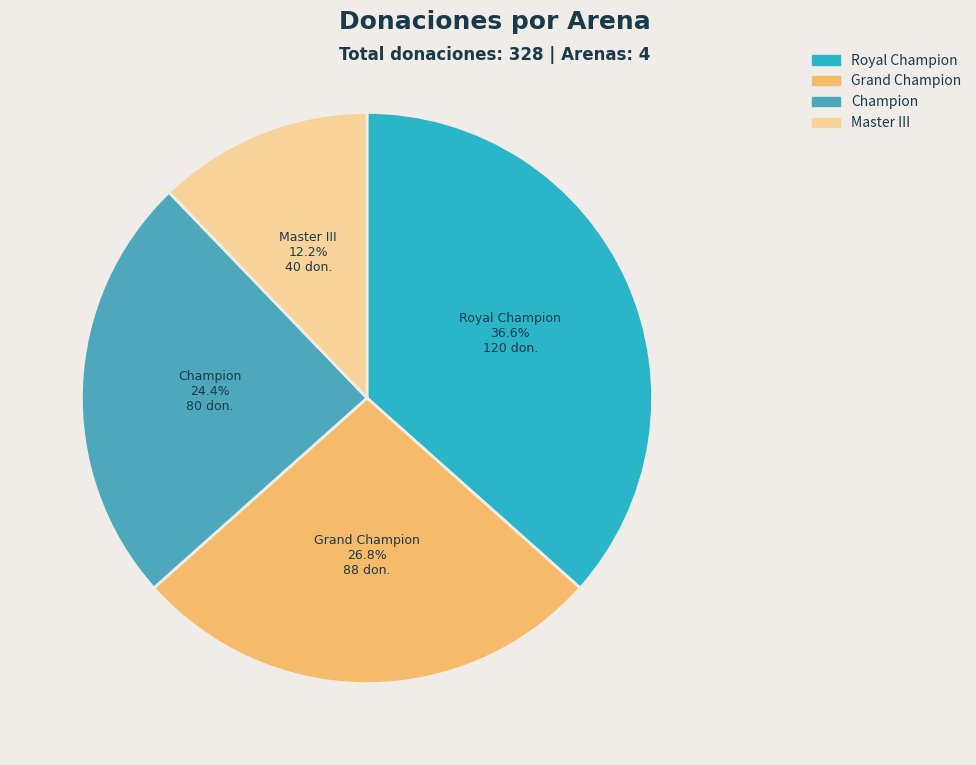

Approximately how many times larger is the value at Champion compared to Grand Champion?

0.9